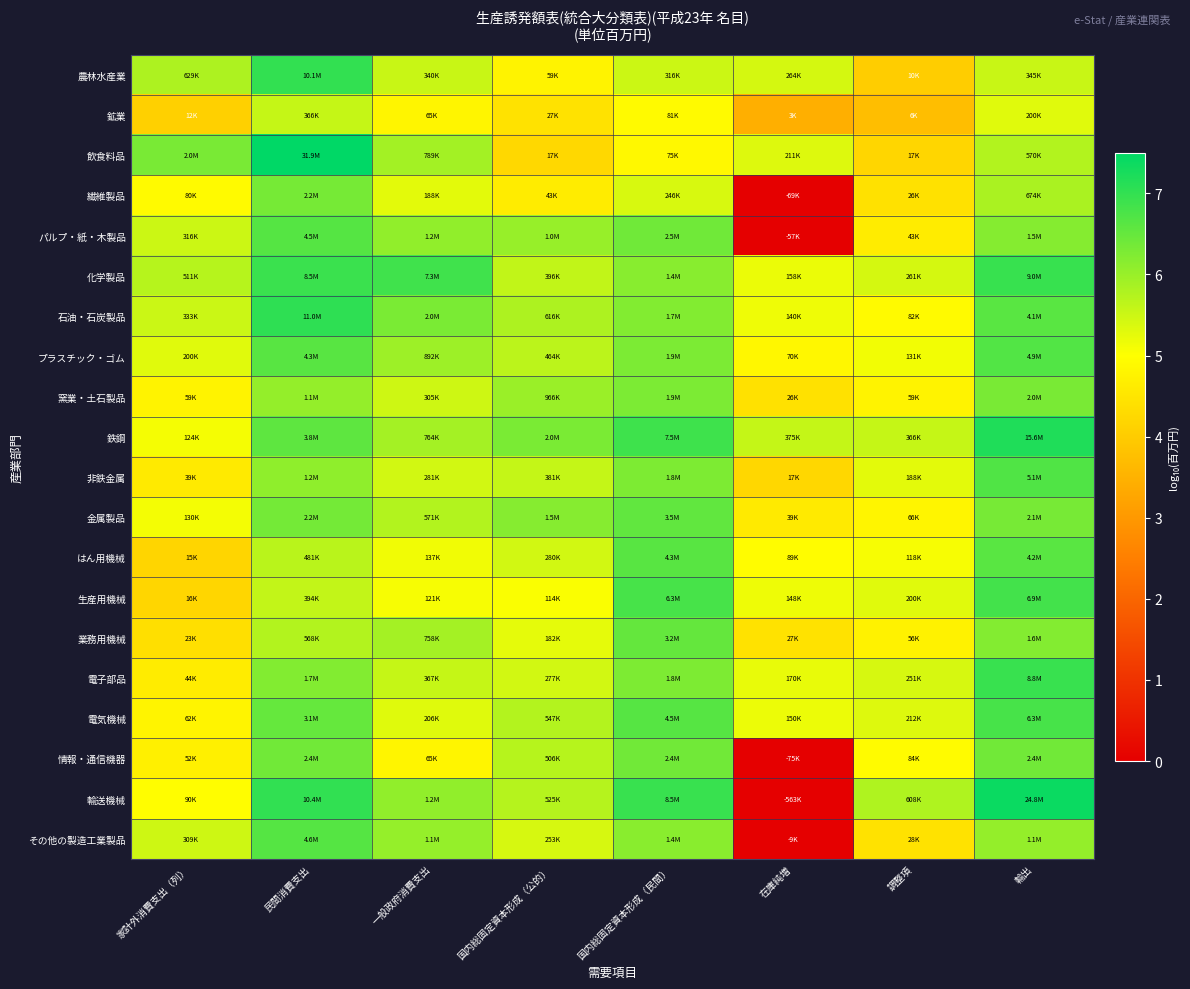

Which label corresponds to the largest value in the chart?

民間消費支出